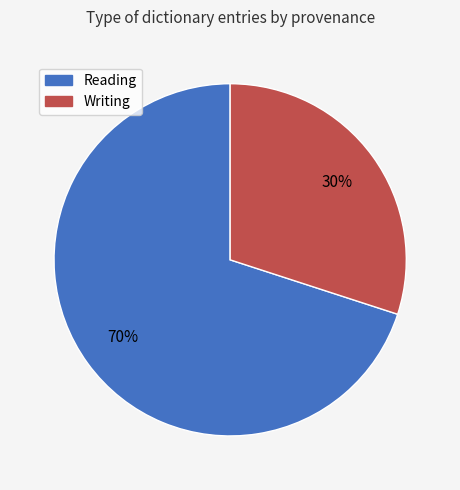

To the nearest percent, what is the difference between the largest and smallest slice percentages?

40%